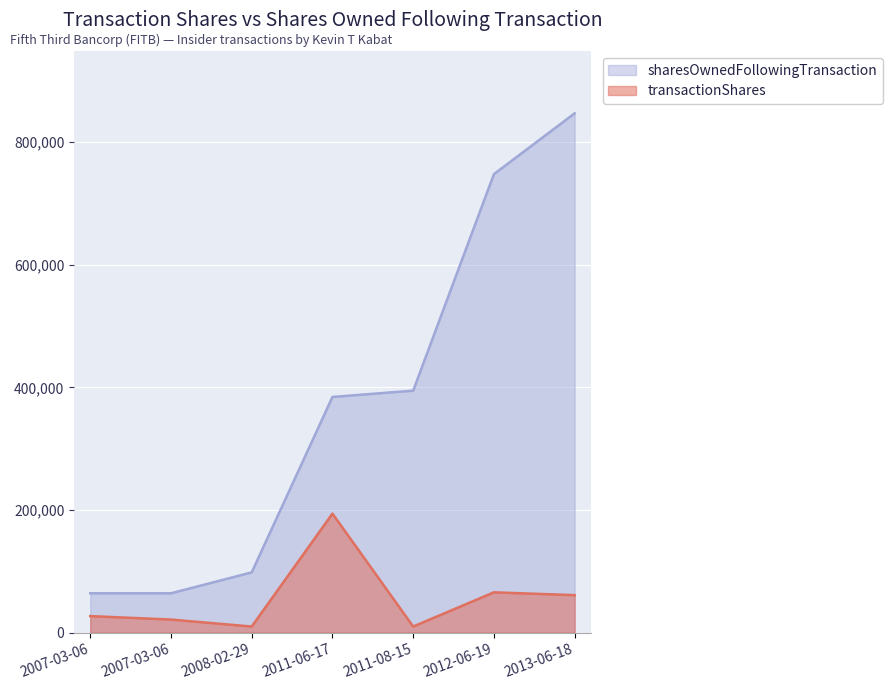

What is the label of the 3rd point from the right?

2011-08-15